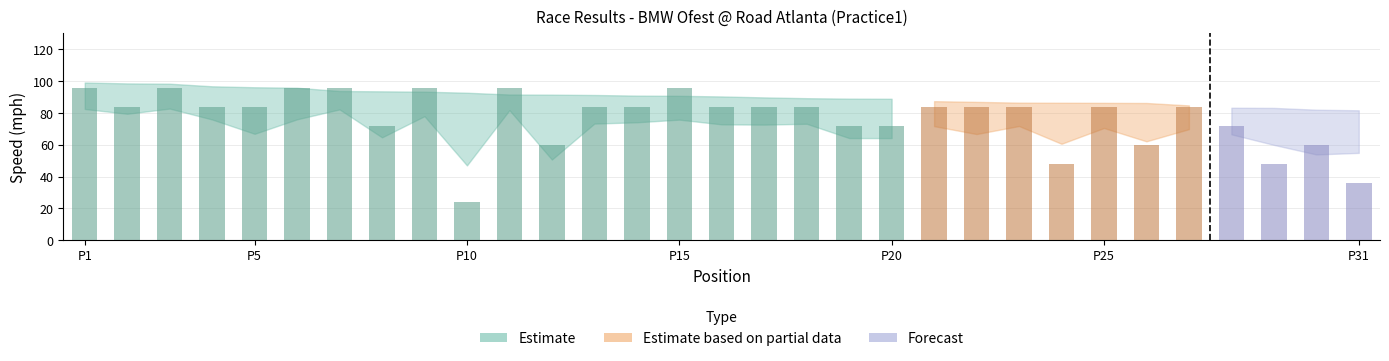

What is the sum of all values?

2388